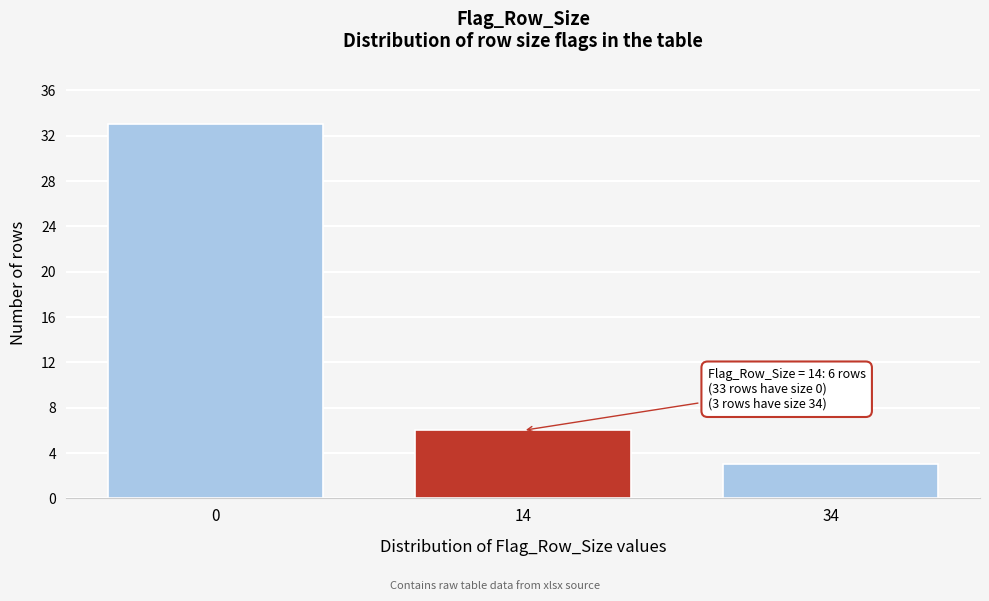

Reading left to right, extract all data points from this chart.

33	6	3